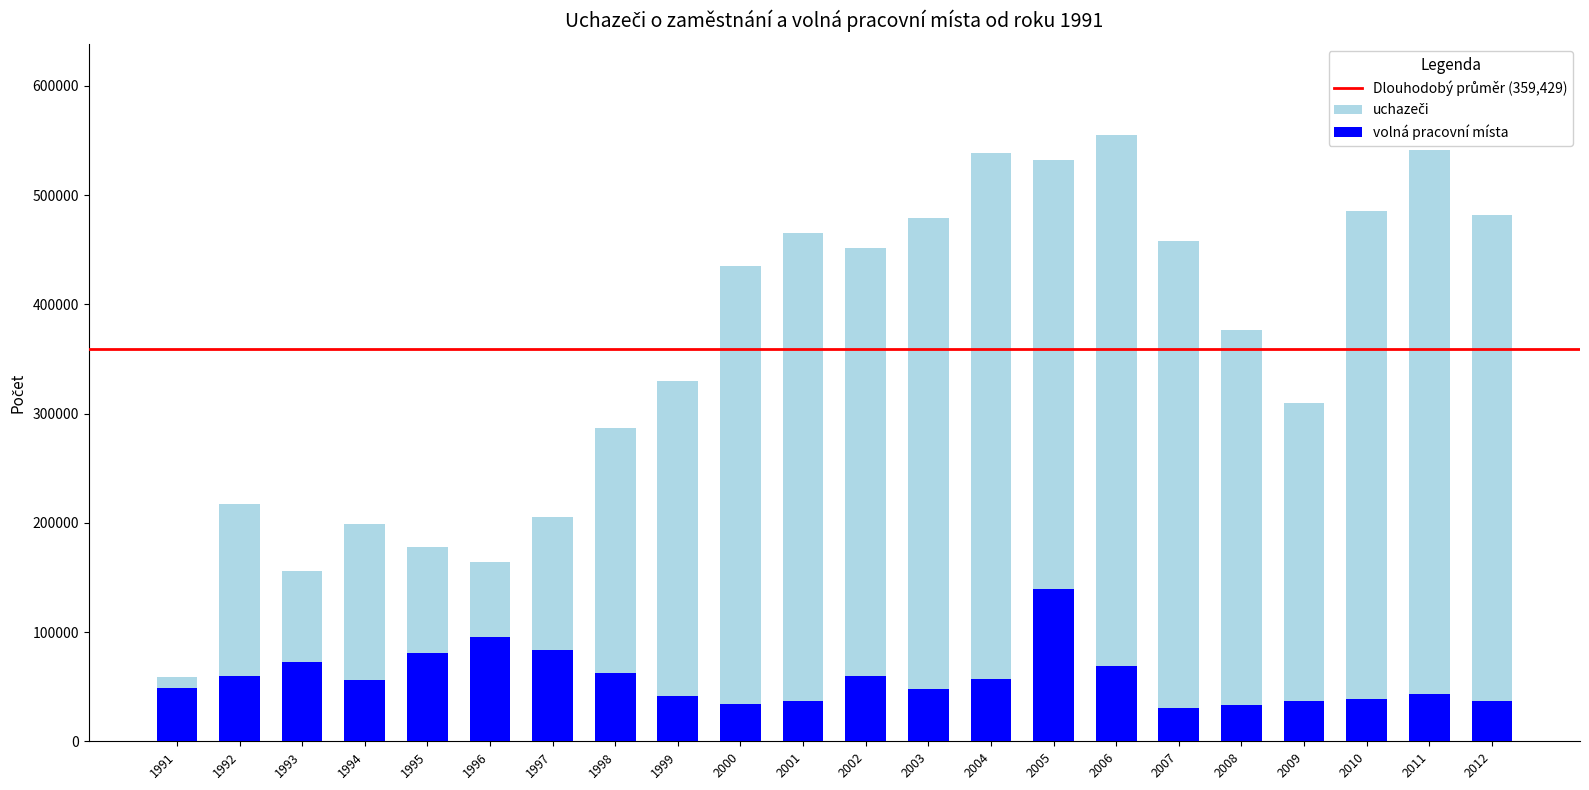

What is the value of the volná pracovní místa bar at the 18th from the left?

33137